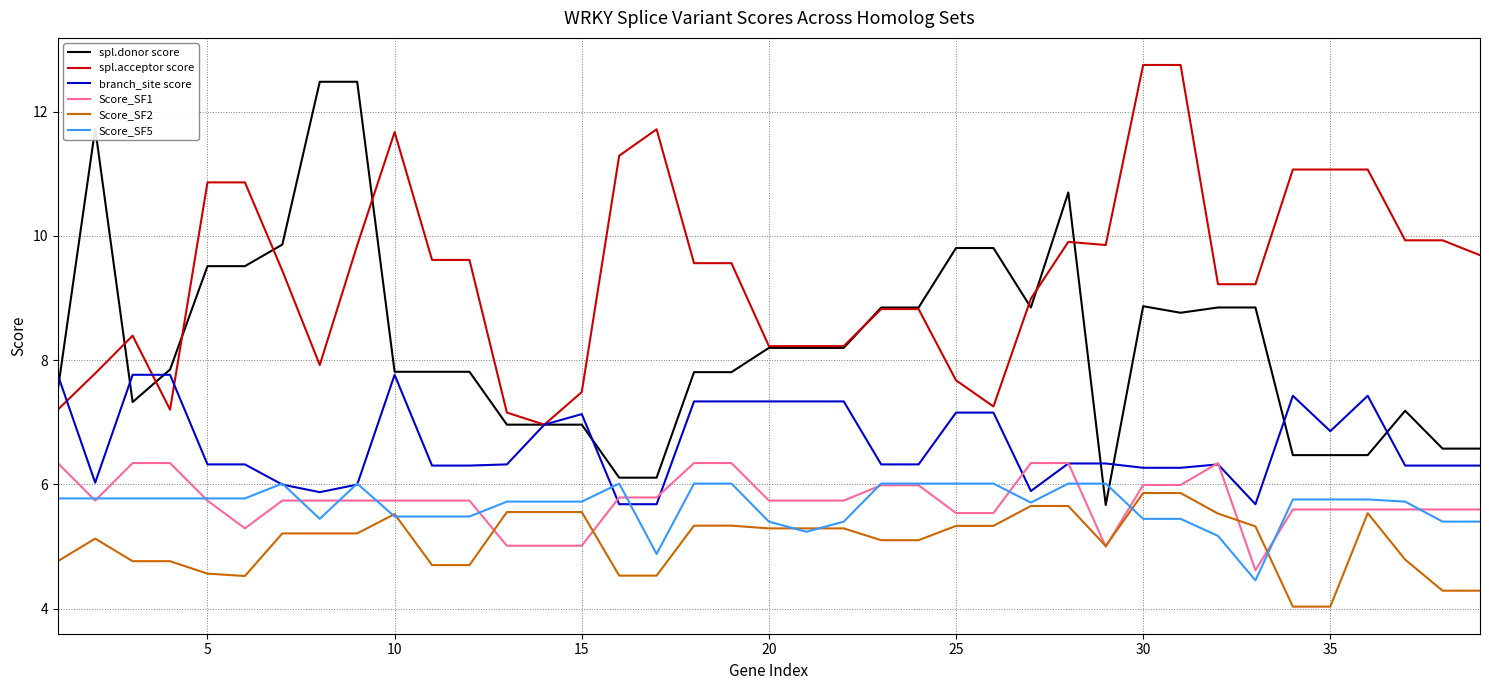

True or false: Score_SF2 and branch_site score intersect in this chart.

False